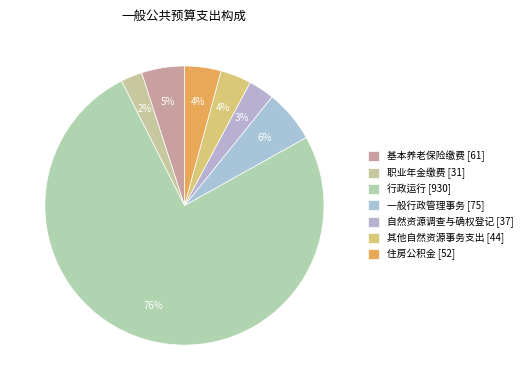

Which slice is the largest?

行政运行